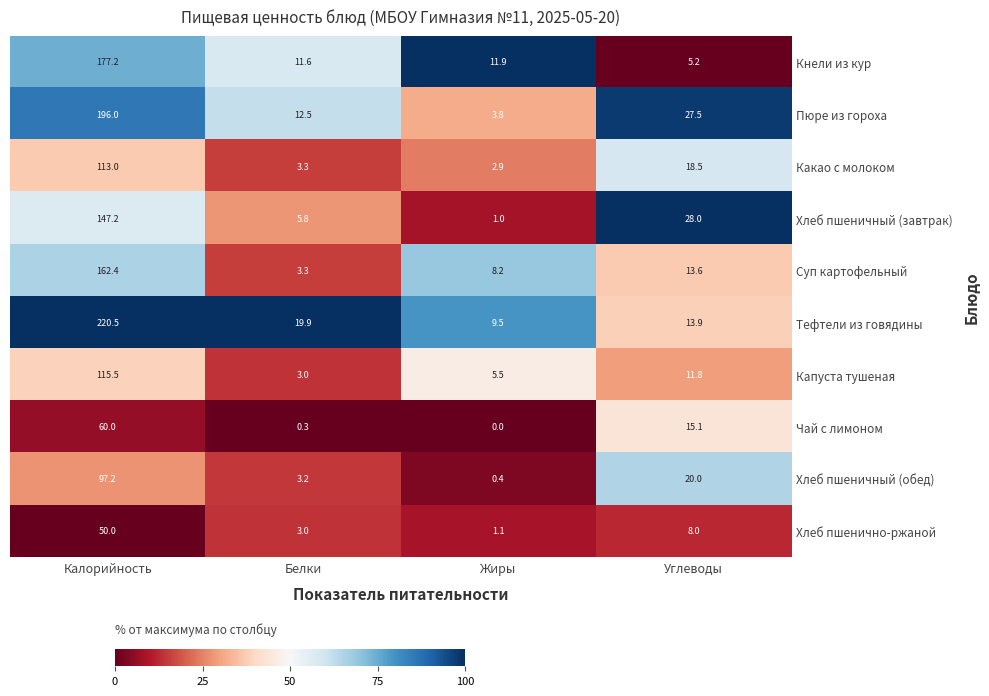

What is the difference between the maximum and minimum values in the Хлеб пшенично-ржаной series?

48.9